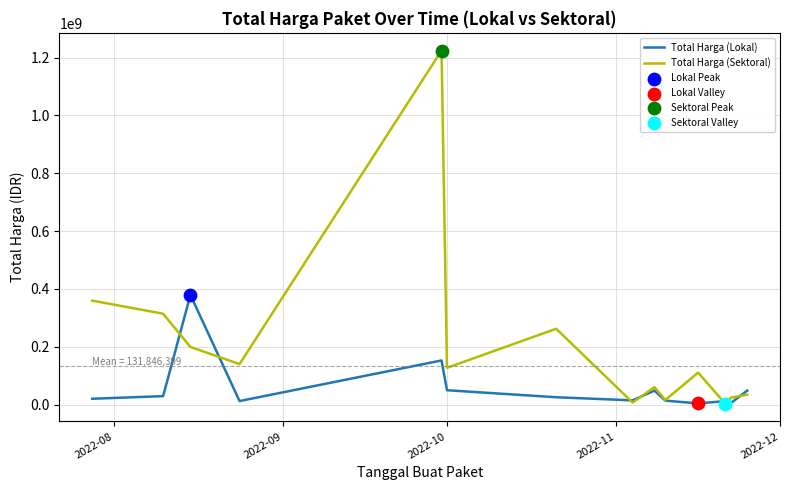

List the series in order of their peak value, highest first.

Total Harga (Sektoral), Total Harga (Lokal)